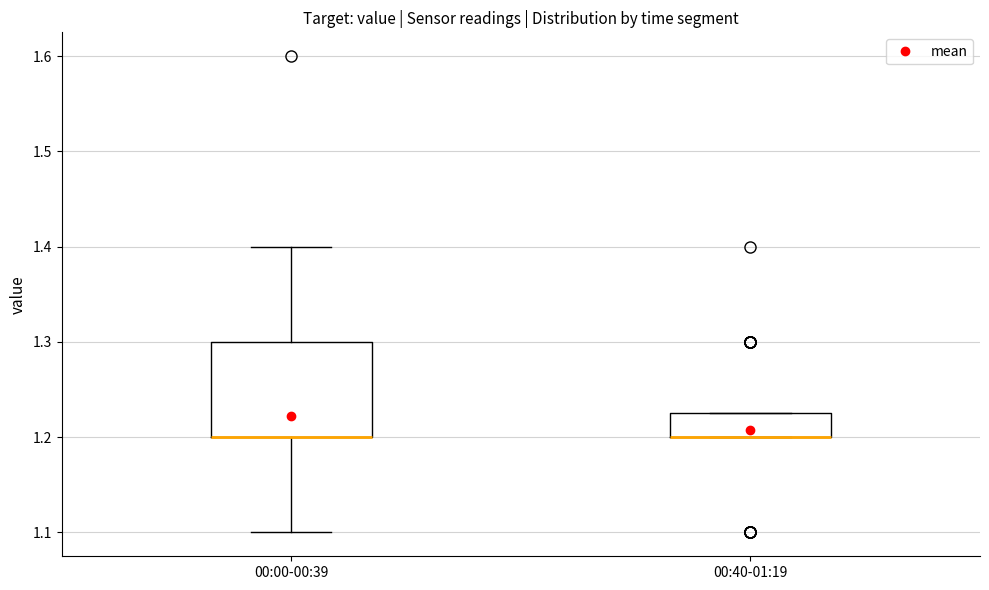

Where is the lower edge of the box for 00:00-00:39 on the y-axis? The values are not printed on the chart, so give them approximately, as read against the axis.

1.20